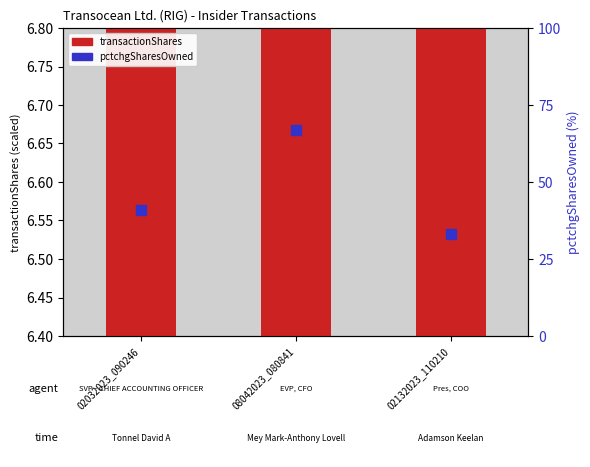

Which series has the largest Y range (max minus min)?

pctchgSharesOwned